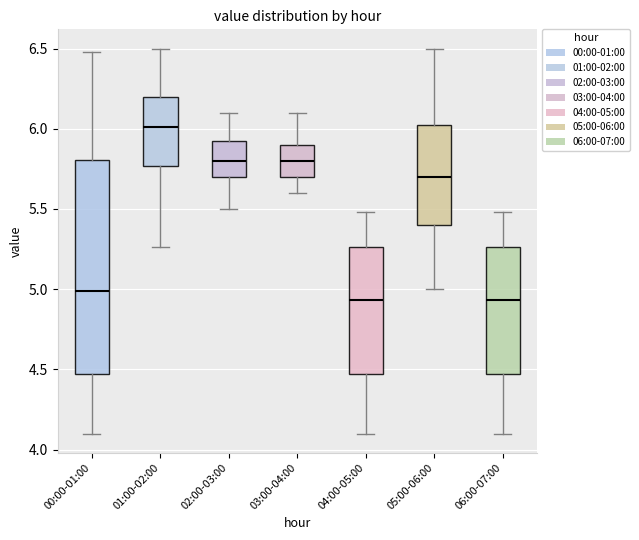

Which box is the tallest, from its lower edge to its upper edge?

00:00-01:00